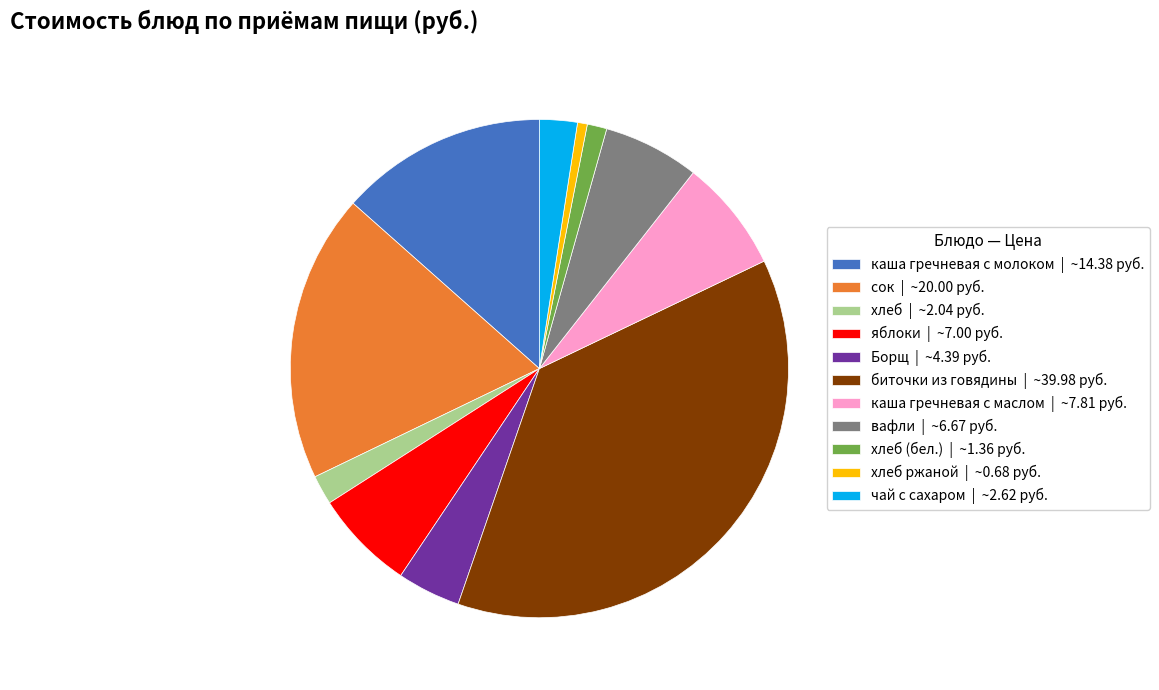

Between биточки из говядины | ~39.98 руб. and вафли | ~6.67 руб., which is larger?

биточки из говядины | ~39.98 руб.